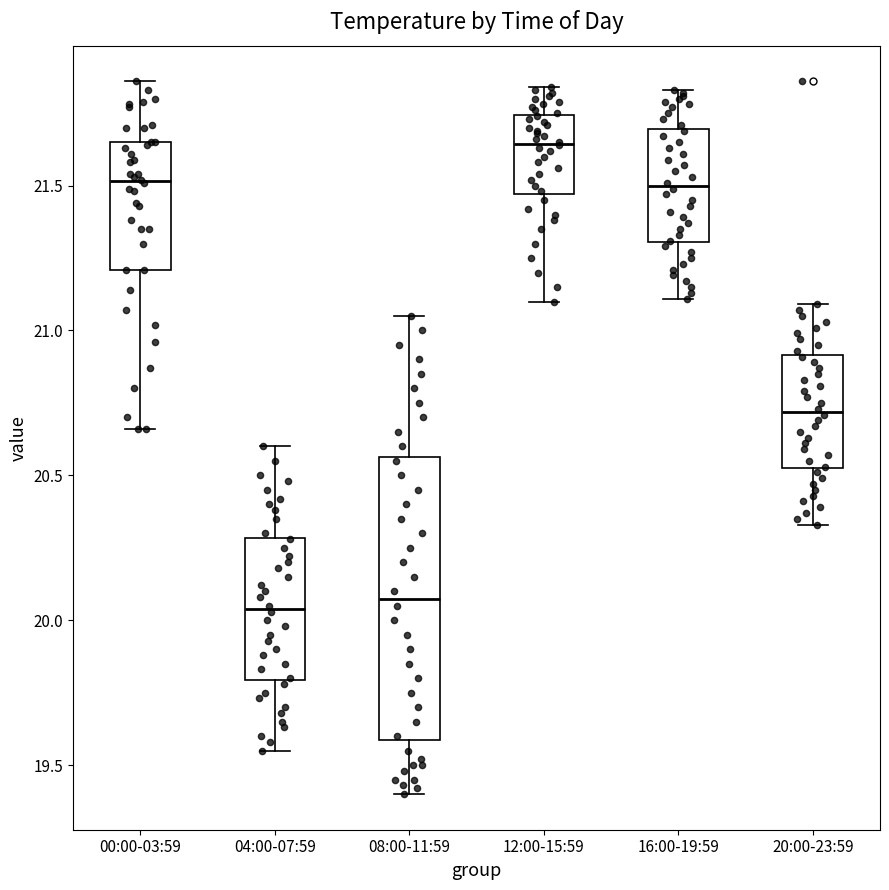

Which box is the tallest, from its lower edge to its upper edge?

08:00-11:59